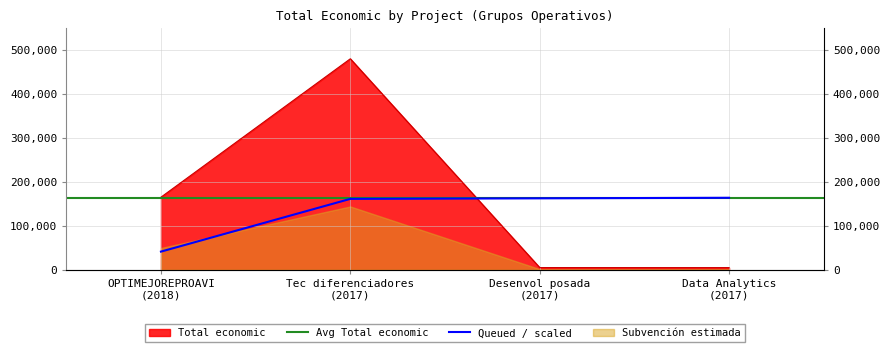

Reading left to right, what are all the values shown in this chart?

165000	479545	5000	4900